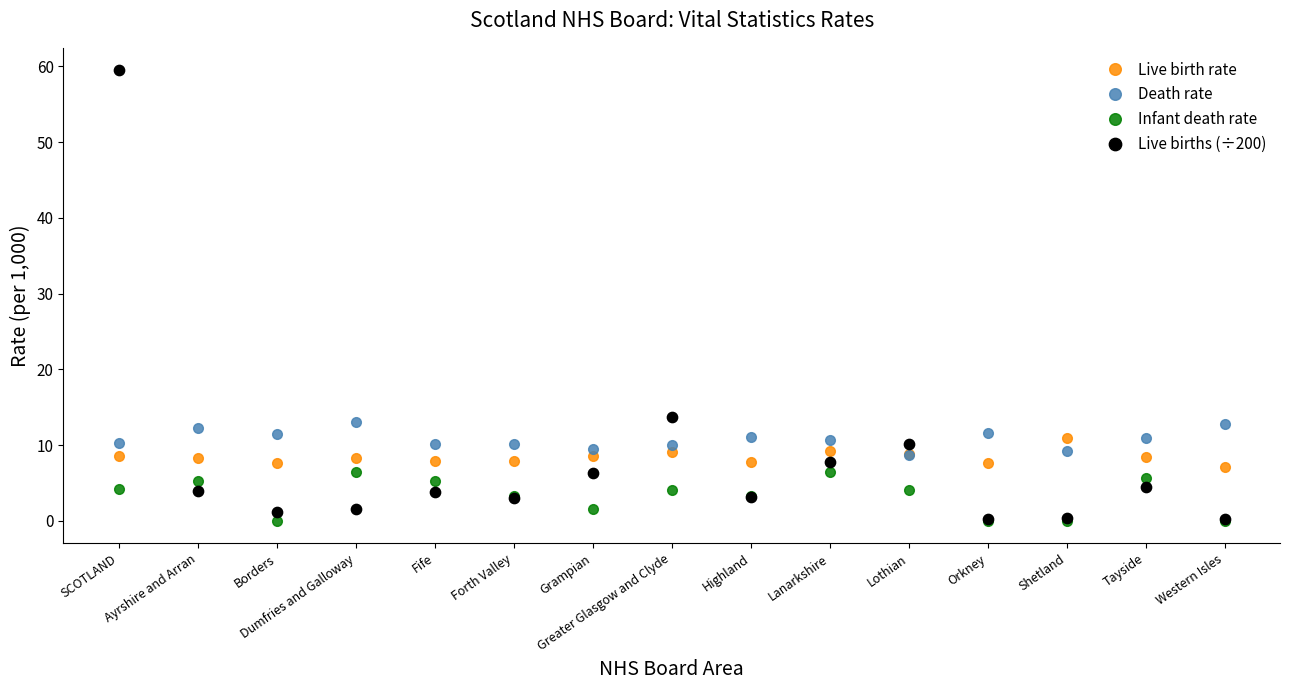

Which series reaches the maximum Y coordinate?

Live births (÷200)